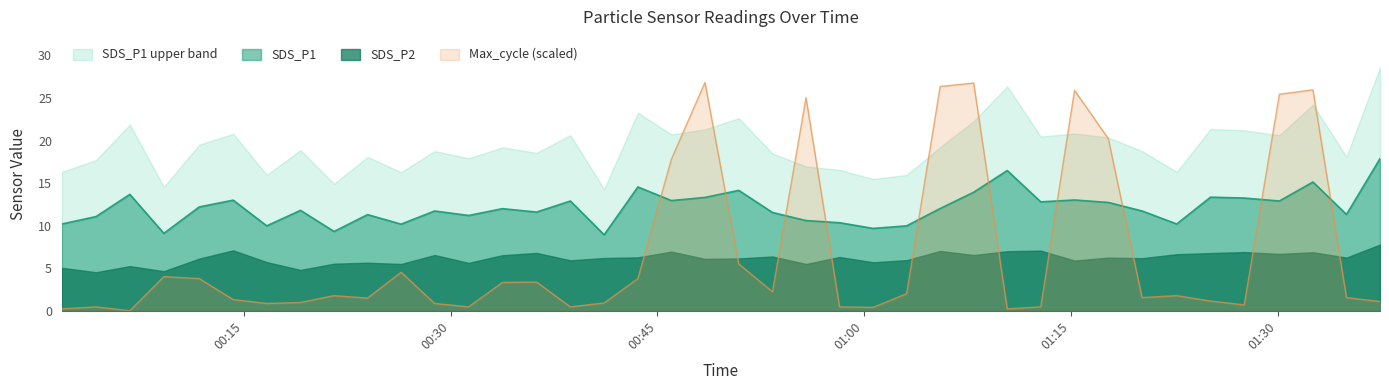

Rank the categories by Max_cycle value from highest to lowest.

2021/12/09 00:48:27, 2021/12/09 01:07:57, 2021/12/09 01:05:31, 2021/12/09 01:32:34, 2021/12/09 01:15:16, 2021/12/09 01:30:08, 2021/12/09 00:55:47, 2021/12/09 01:17:43, 2021/12/09 00:46:01, 2021/12/09 00:50:54, 2021/12/09 00:26:24, 2021/12/09 00:09:11, 2021/12/09 00:11:45, 2021/12/09 00:43:35, 2021/12/09 00:36:14, 2021/12/09 00:33:45, 2021/12/09 00:53:21, 2021/12/09 01:03:05, 2021/12/09 00:21:32, 2021/12/09 01:22:41, 2021/12/09 01:20:10, 2021/12/09 01:35:00, 2021/12/09 00:23:58, 2021/12/09 00:14:13, 2021/12/09 01:25:08, 2021/12/09 01:37:26, 2021/12/09 00:19:06, 2021/12/09 00:41:08, 2021/12/09 00:16:39, 2021/12/09 00:28:50, 2021/12/09 01:27:35, 2021/12/09 00:04:16, 2021/12/09 00:31:18, 2021/12/09 00:38:41, 2021/12/09 00:58:13, 2021/12/09 01:12:49, 2021/12/09 01:00:39, 2021/12/09 00:01:47, 2021/12/09 01:10:23, 2021/12/09 00:06:43